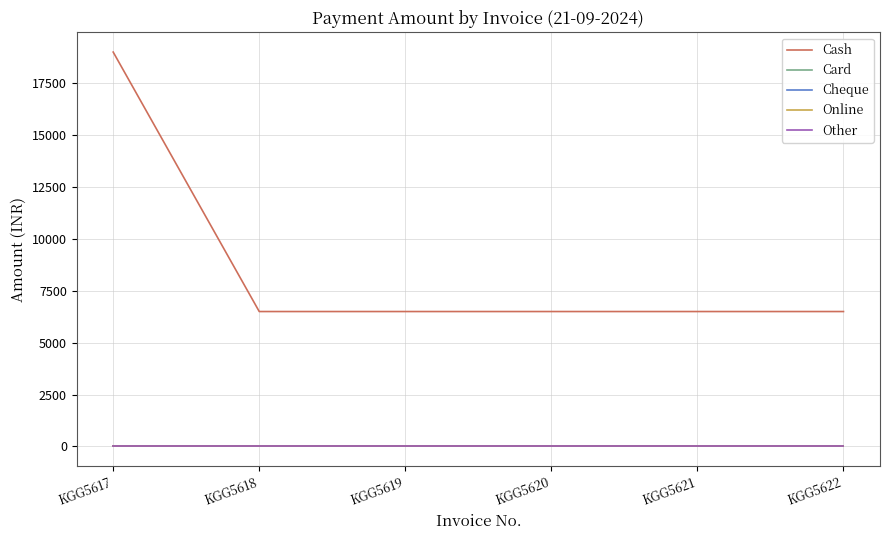

Rank the series by their maximum value, from lowest to highest.

Card, Cheque, Online, Other, Cash